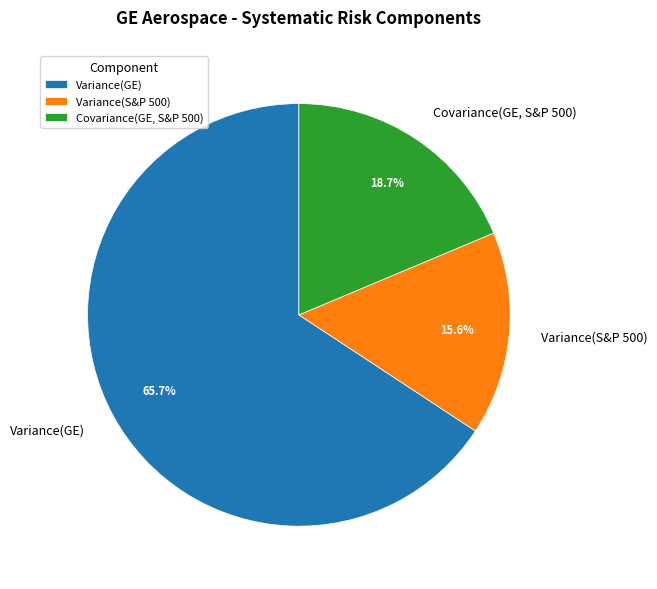

Count the number of slices in the pie.

3